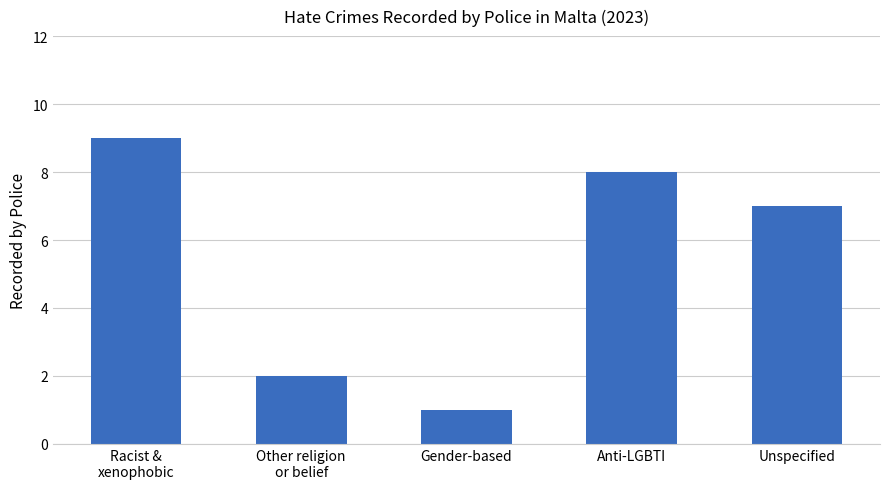

List the labels in order of value, largest first.

Racist &
xenophobic, Anti-LGBTI, Unspecified, Other religion
or belief, Gender-based